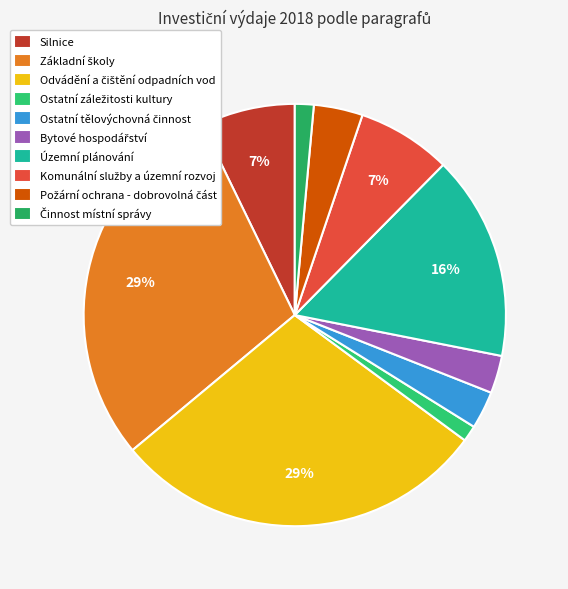

How many segments does this pie chart have?

10